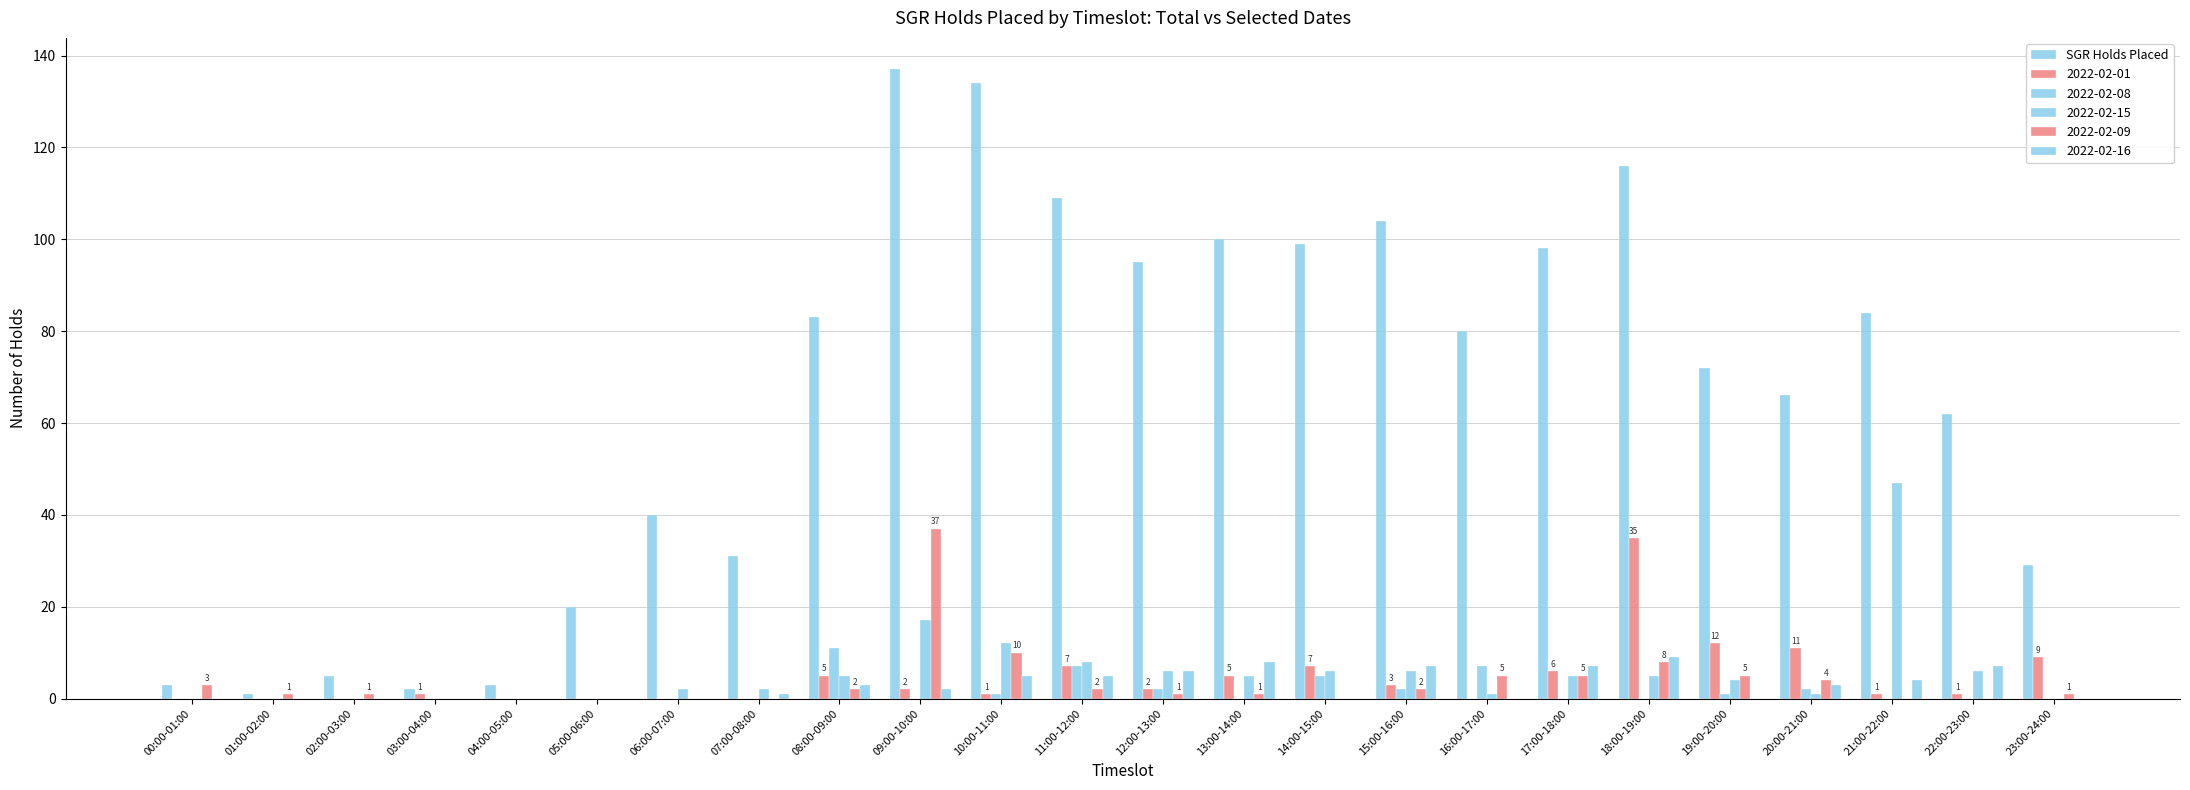

How many groups of bars are there?

24